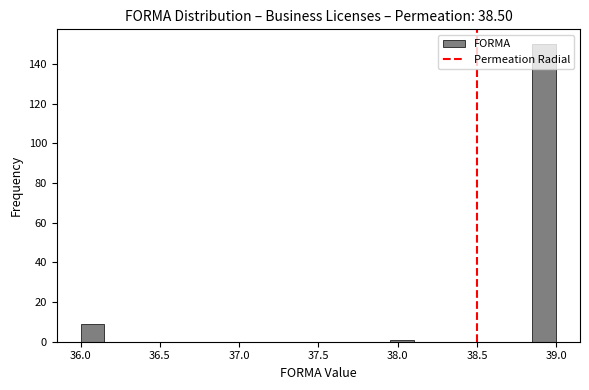

Around what value on the x-axis is the tallest bar? Give the approximate position of its centre, as read against the axis.

38.95